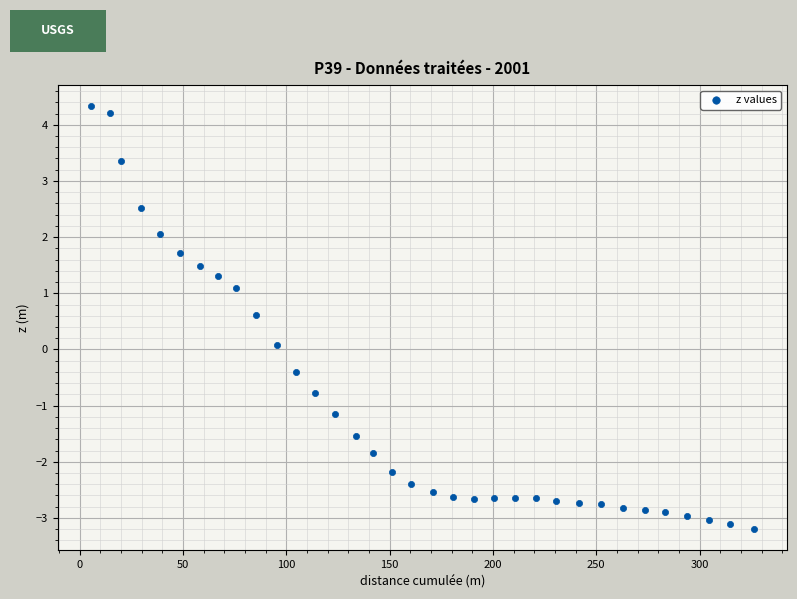

What is the range of Y values (max minus min)?

7.5